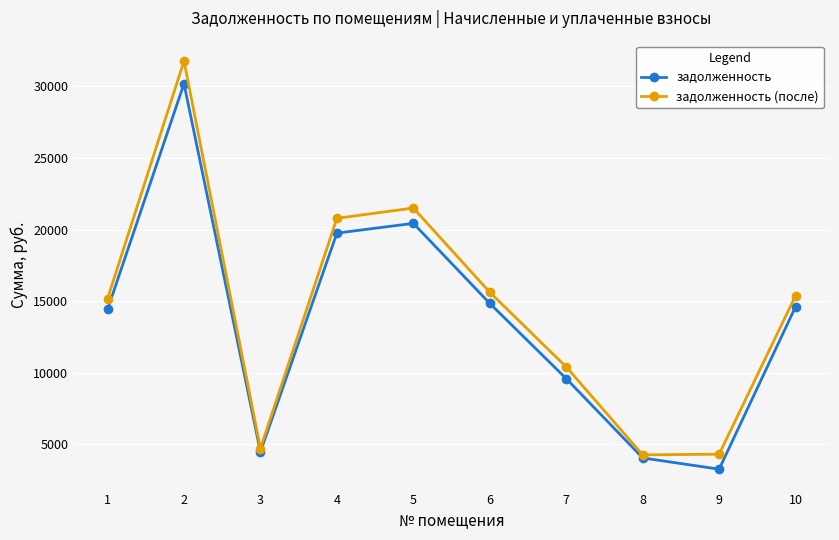

How many interior local peaks does the задолженность series have?

2